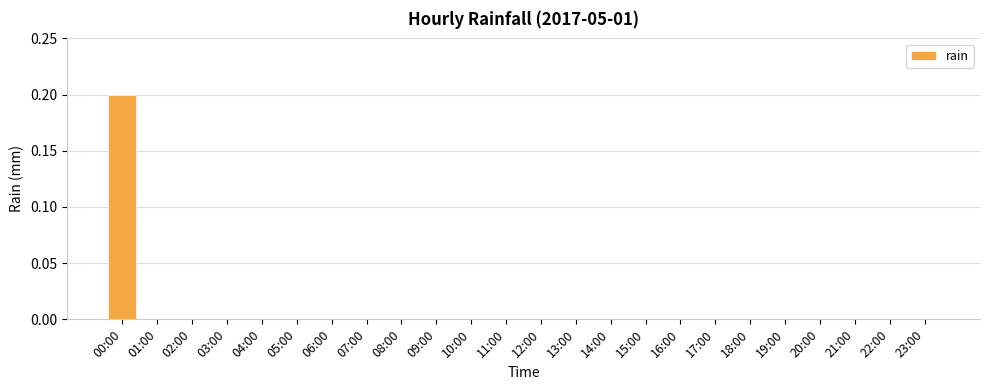

Reading right to left, extract all data points from this chart.

0.0	0.0	0.0	0.0	0.0	0.0	0.0	0.0	0.0	0.0	0.0	0.0	0.0	0.0	0.0	0.0	0.0	0.0	0.0	0.0	0.0	0.0	0.0	0.2